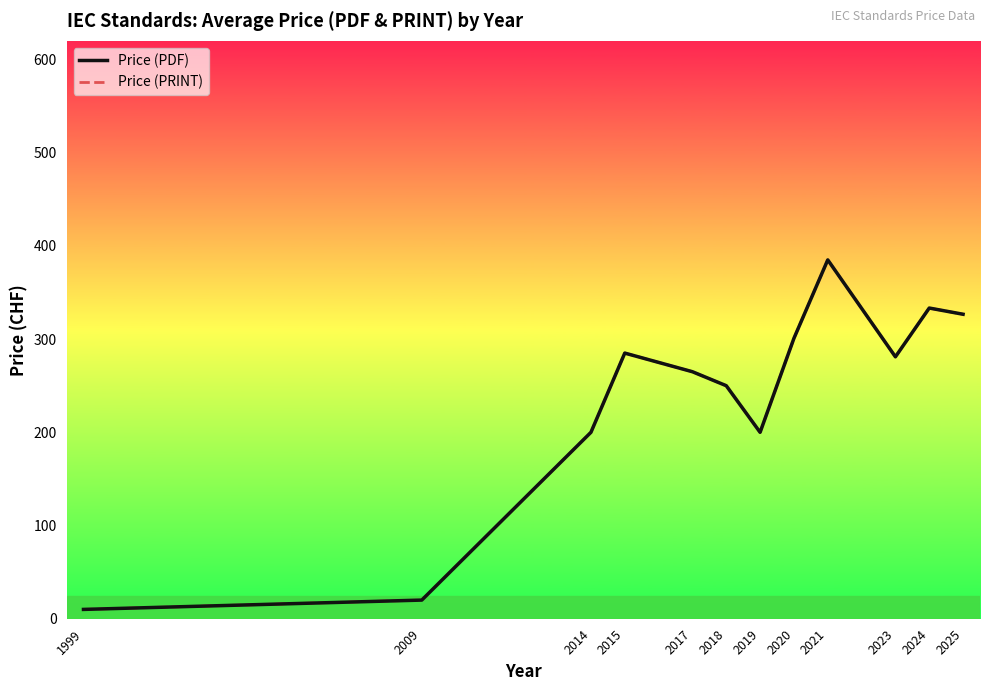

Where is Price (PDF) nearest to the value 197?

2014